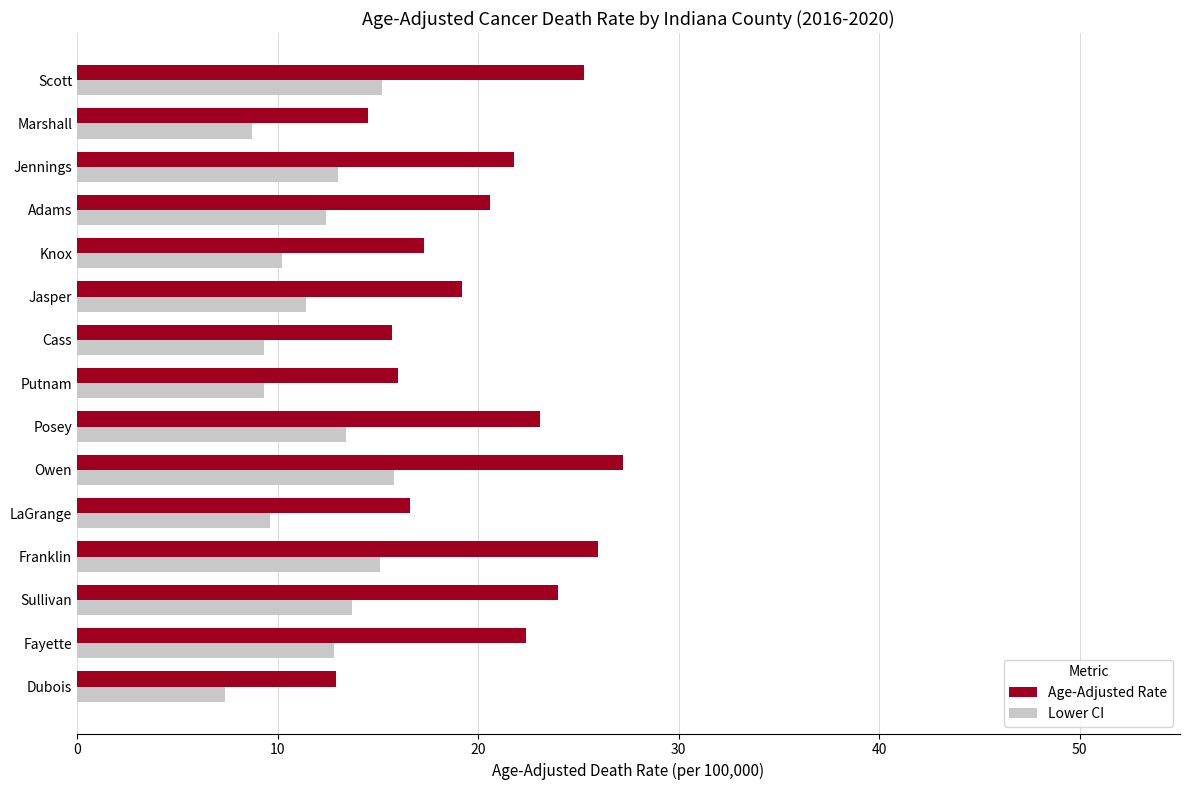

What is the difference between the maximum and minimum values in the Age-Adjusted Rate series?

14.3